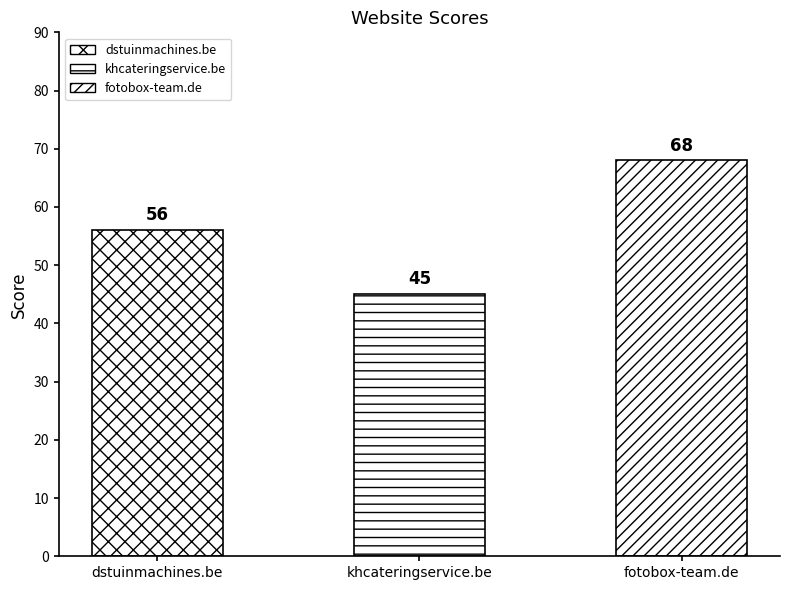

Reading left to right, extract all data points from this chart.

56	45	68